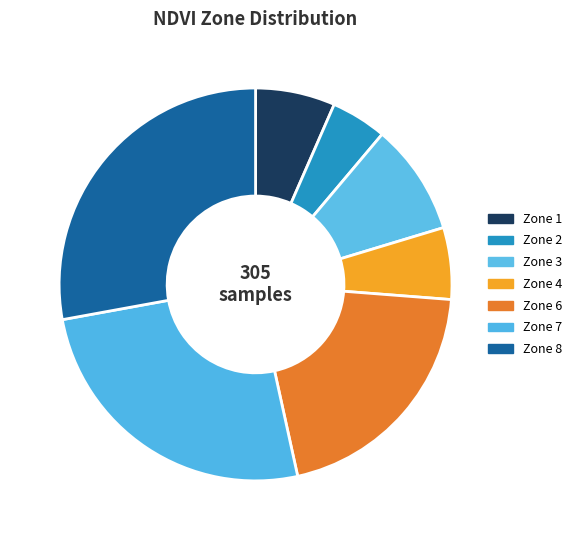

Approximately how many times larger is the value at Zone 2 compared to Zone 4?

0.8